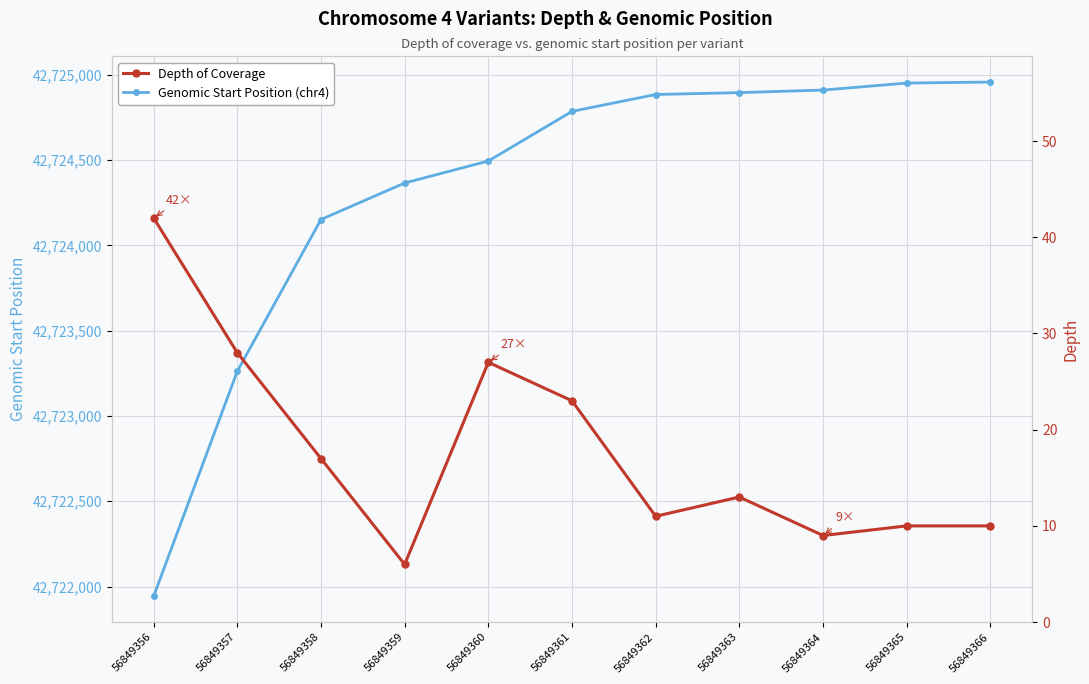

What are all the series names shown in the legend?

Genomic Start Position (chr4), Depth of Coverage